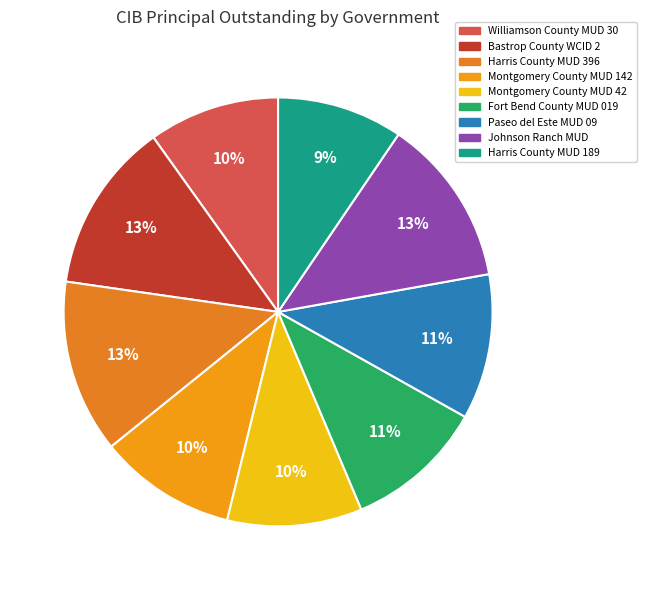

To the nearest percent, what portion does Bastrop County WCID 2 represent?

13%